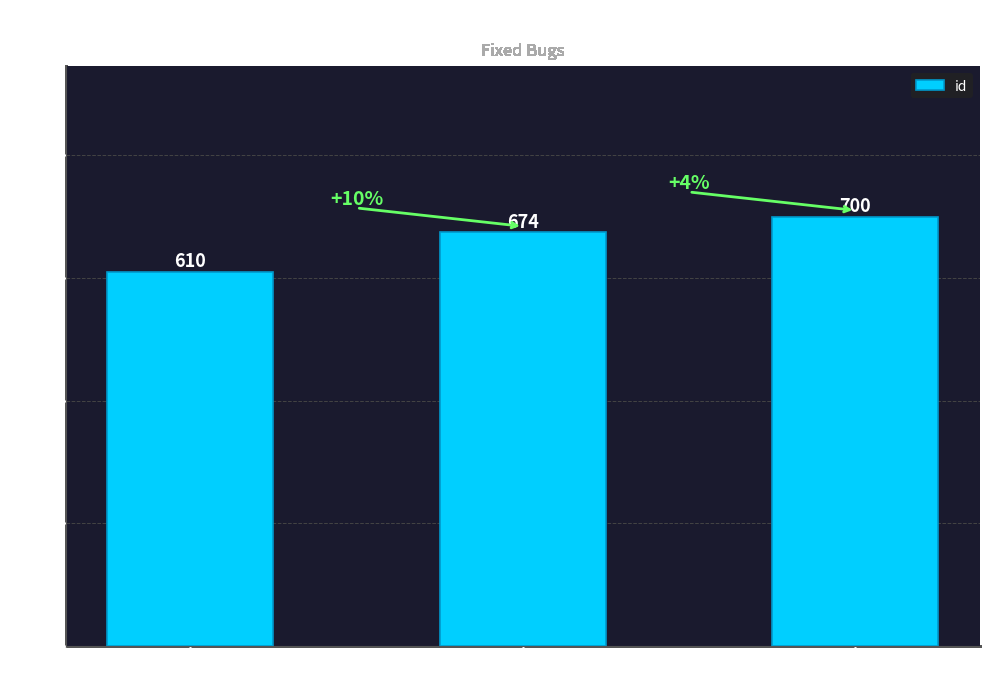

What is the value of the 3rd bar from the left?

700